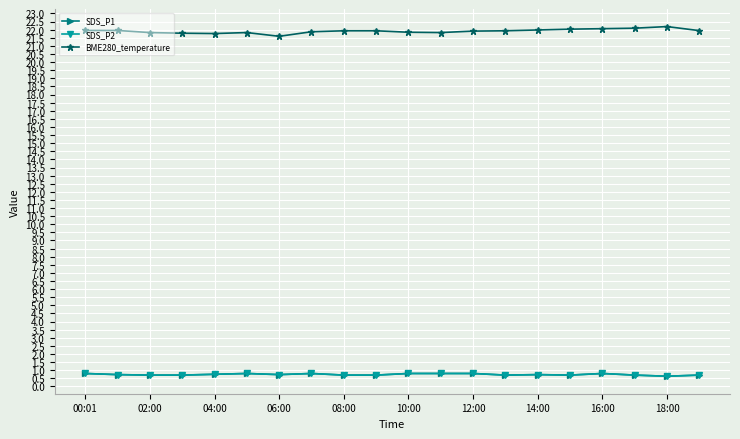

What is the difference between the maximum and second lowest values in the BME280_temperature series?

0.4